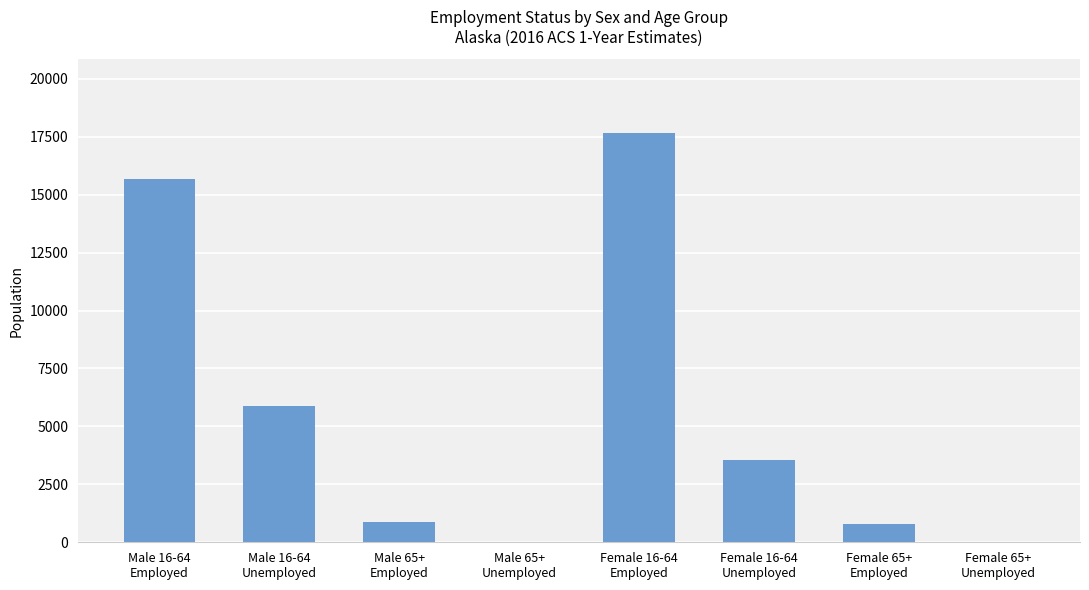

What is the greatest value displayed?

17666